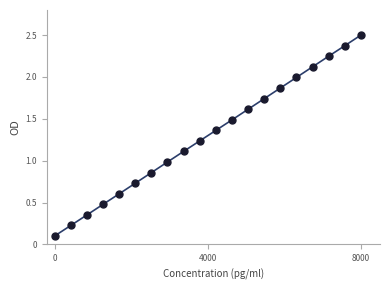

What is the range of Y values (max minus min)?

2.4